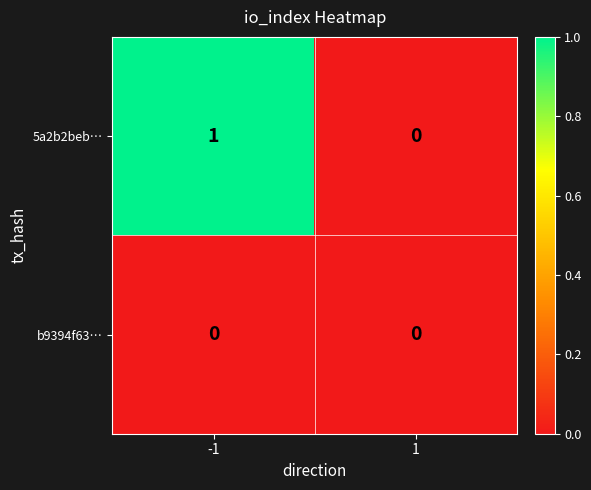

Which series has the largest total across all categories?

5a2b2beb…